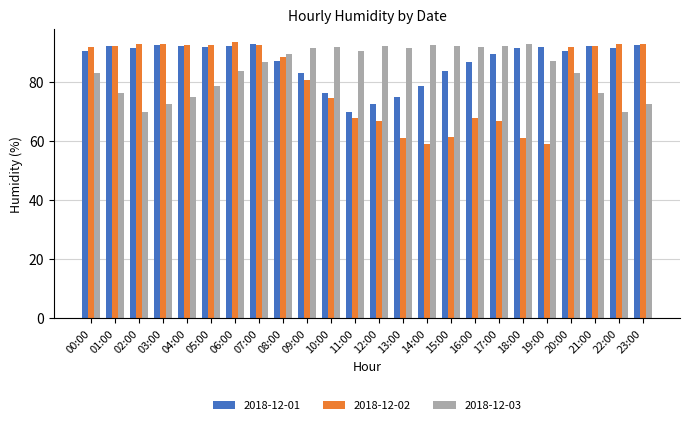

What is the average value of the 2018-12-02 series?

80.3